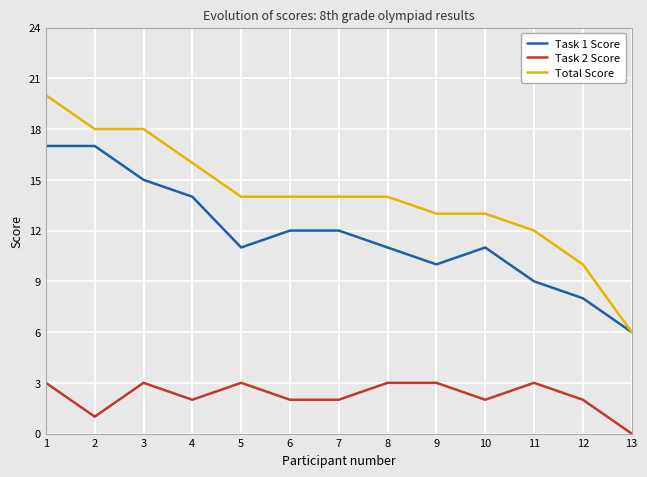

How many lines are shown in the chart?

3